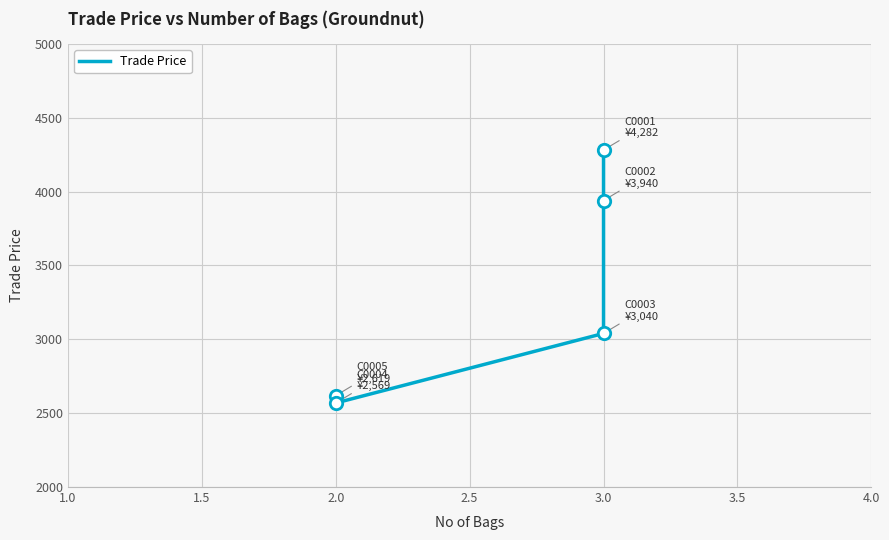

What is the change in value from 2.0 to 3.0?

+421.0